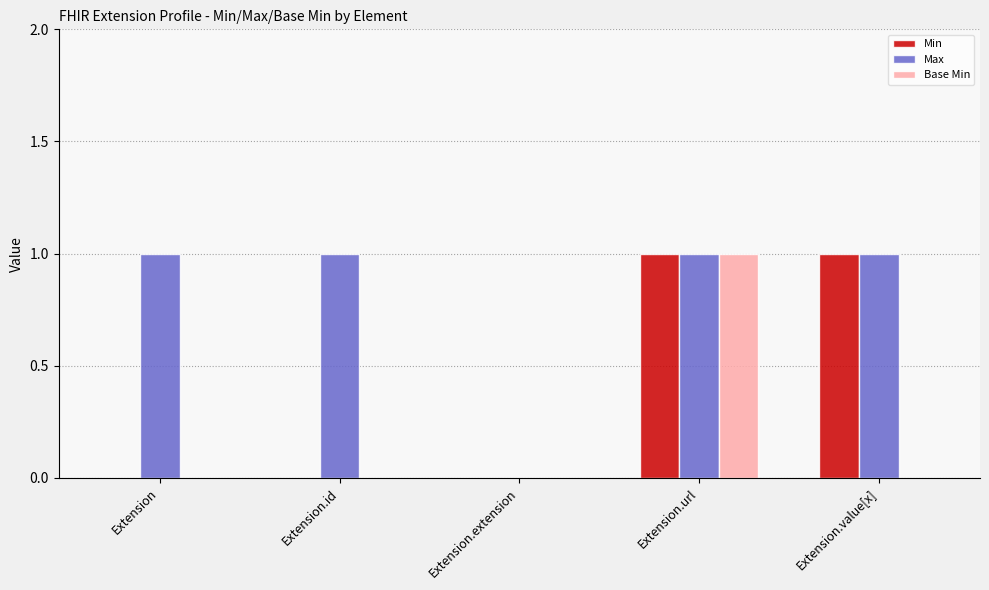

What is the sum of all Max values?

4